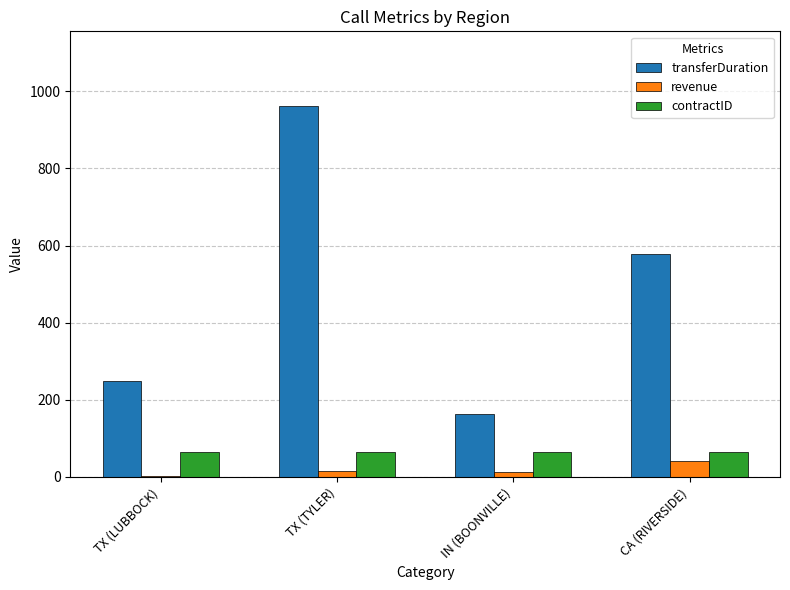

Are the bars grouped side by side (vs. stacked)?

Yes